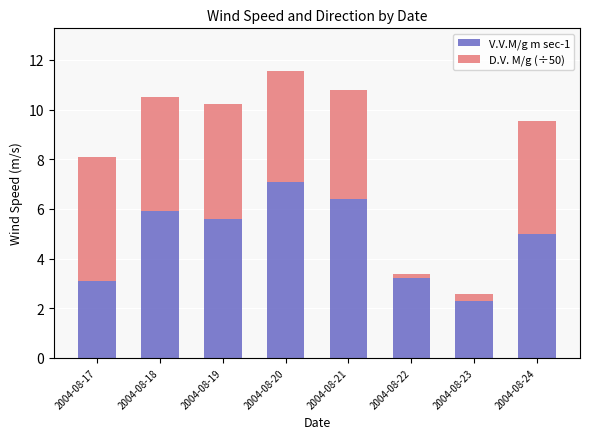

True or false: V.V.M/g m sec-1 has a value of 9.6 at 2004-08-21.

False